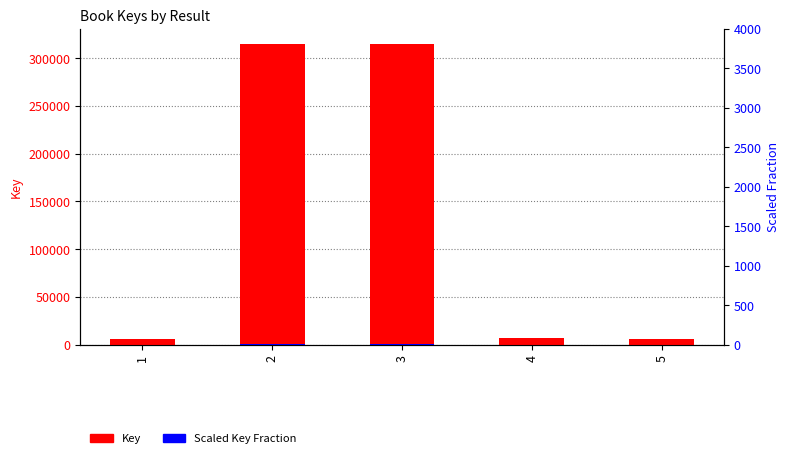

Which series has the widest spread of values?

Key